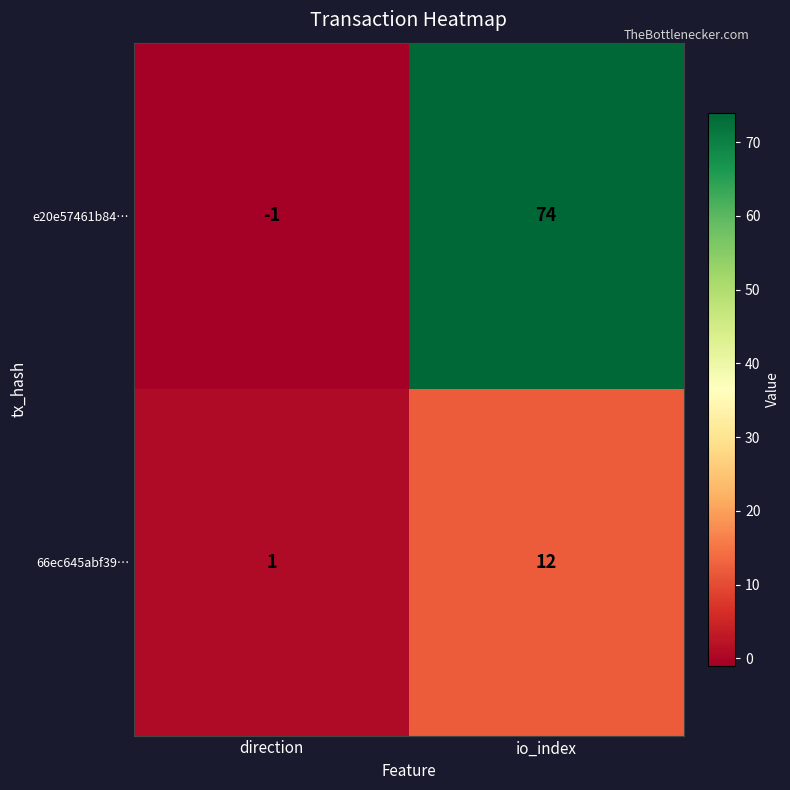

What is the difference between the maximum and minimum values in the e20e57461b84… series?

75